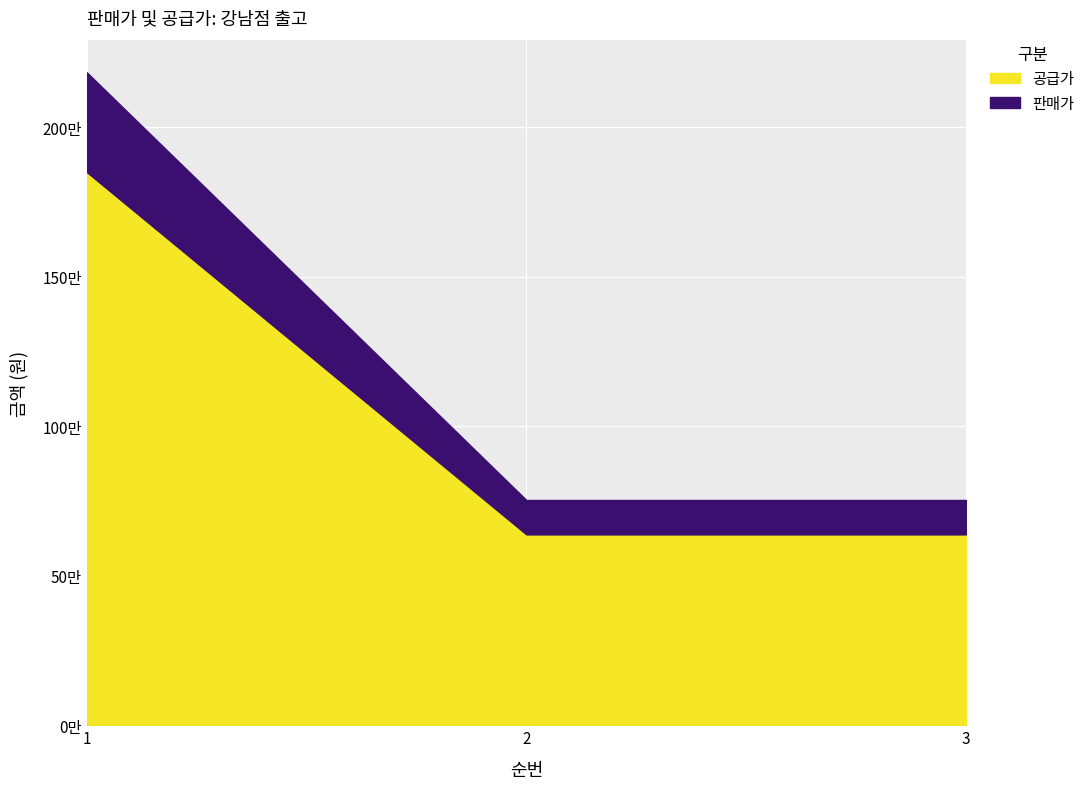

What are all the series names shown in the legend?

공급가, 판매가